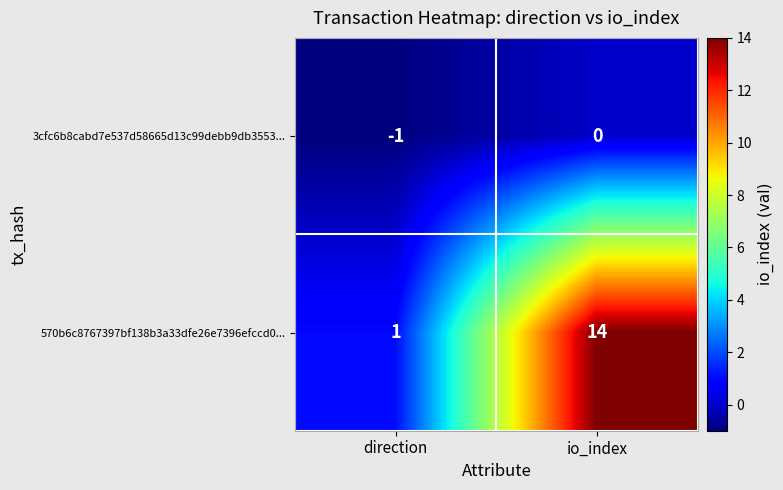

Reading right to left, what are all the values shown in this chart?

3cfc6b8cabd7e537d58665d13c99debb9db3553...: 0	-1
570b6c8767397bf138b3a33dfe26e7396efccd0...: 14	1